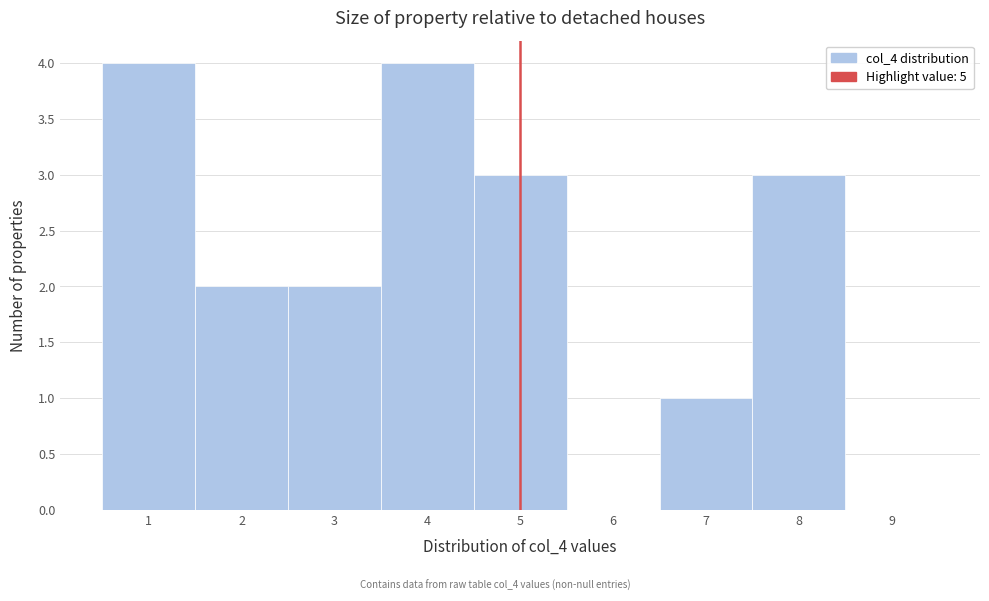

How tall is the bar that spans 7.5 to 8.5 on the x-axis? The values are not printed on the chart, so give them approximately, as read against the axis.

3